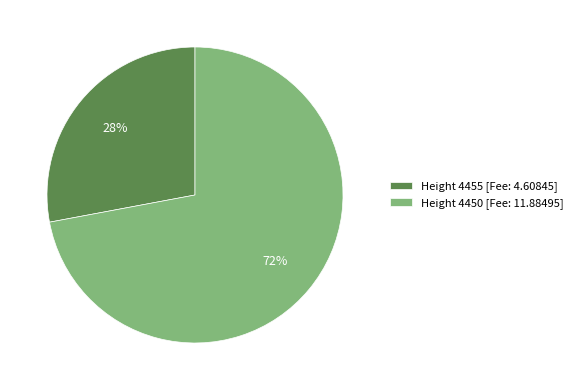

How many segments does this pie chart have?

2